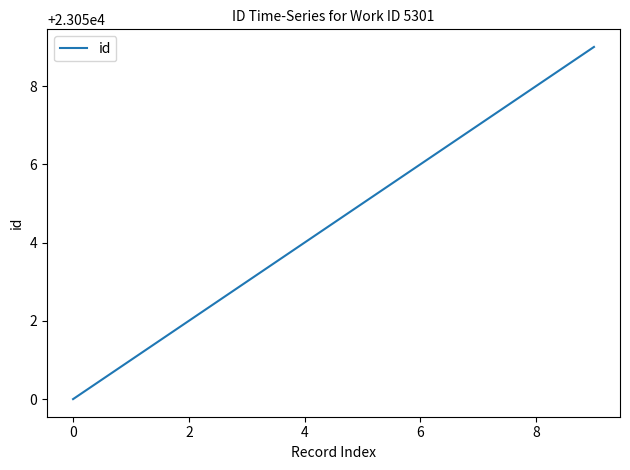

What is the maximum value shown in the chart?

23059